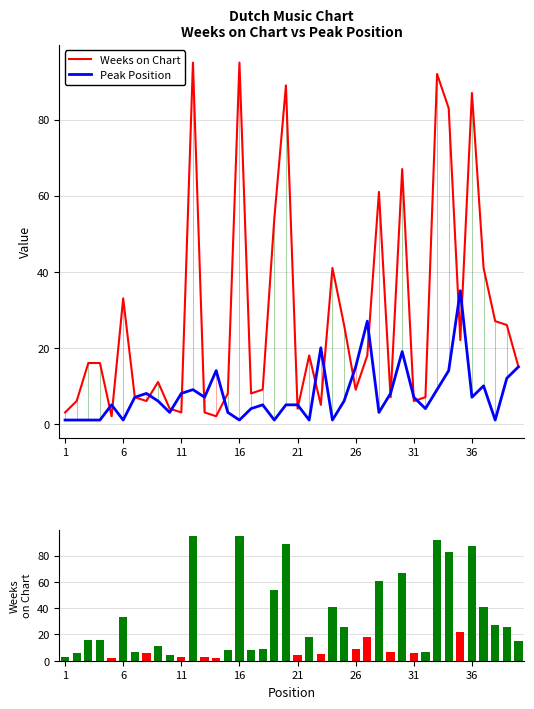

What are all the series names shown in the legend?

Weeks on Chart, Peak Position